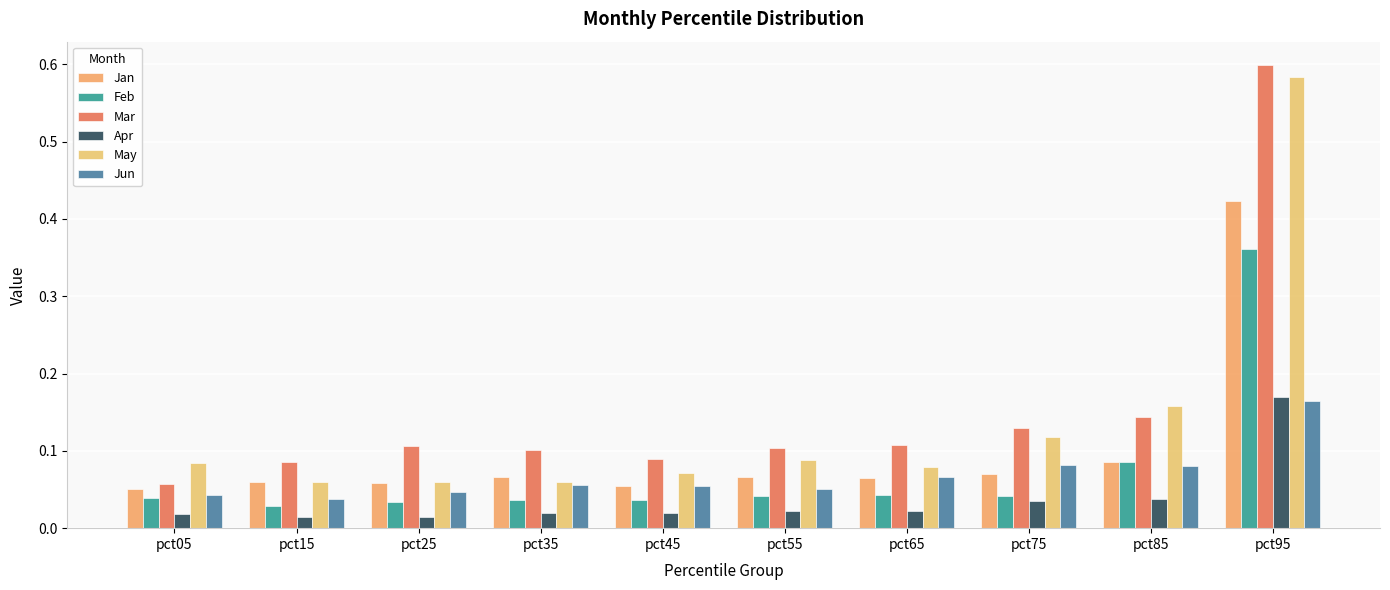

The Apr series shows 0.0 at pct15. True or false?

False